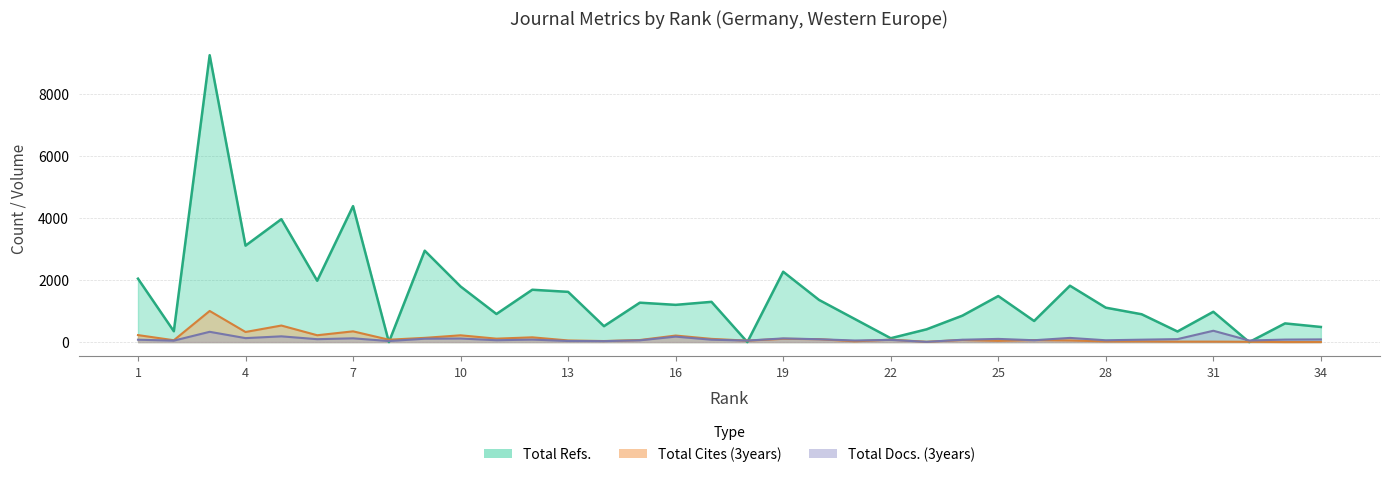

How many times do Total Refs. and Total Cites (3years) cross each other?

6